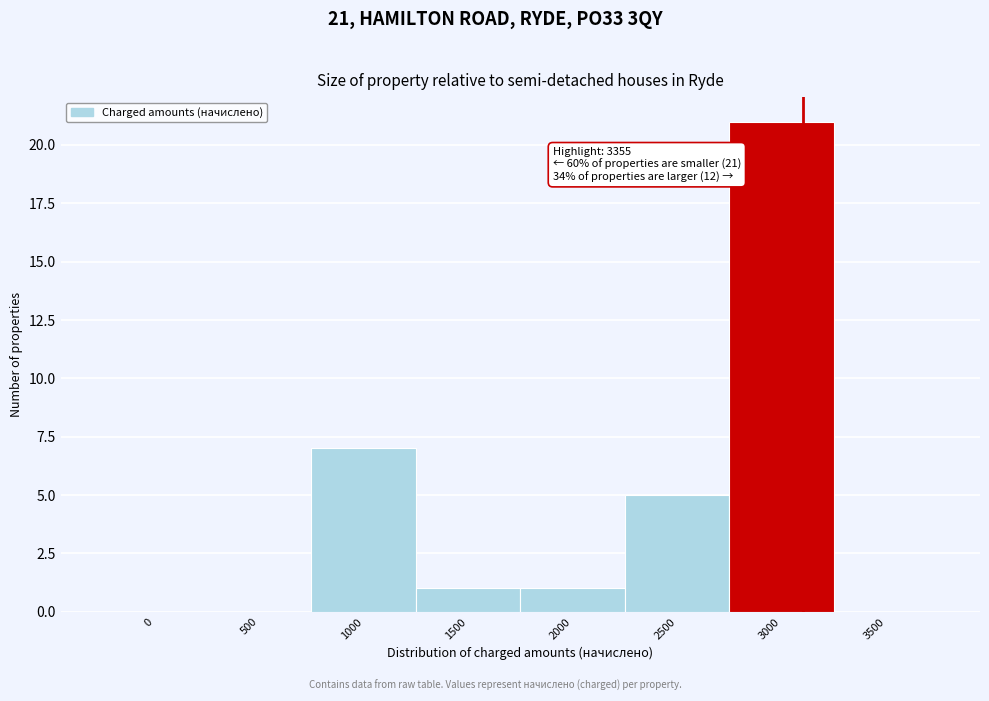

Reading left to right, what are all the values shown in this chart?

0=0	500=0	1000=7	1500=1	2000=1	2500=5	3000=21	3500=0